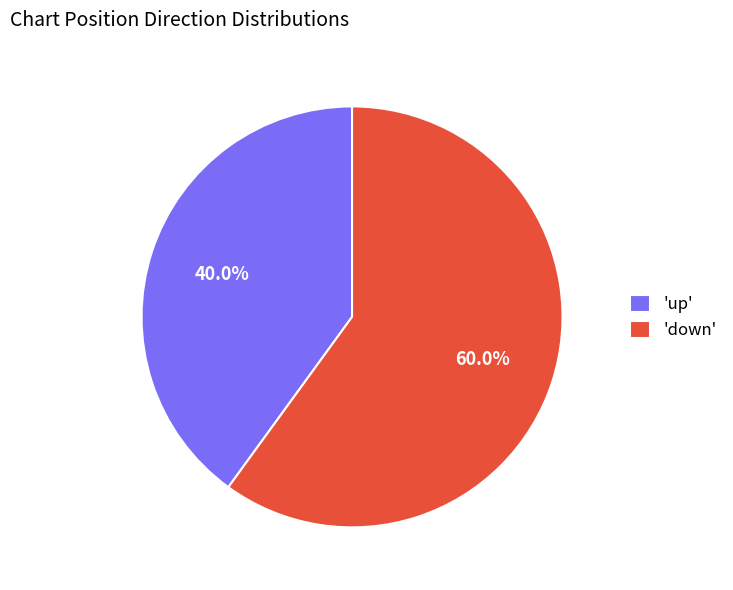

How much of the chart is everything except 'up'?

60.0%